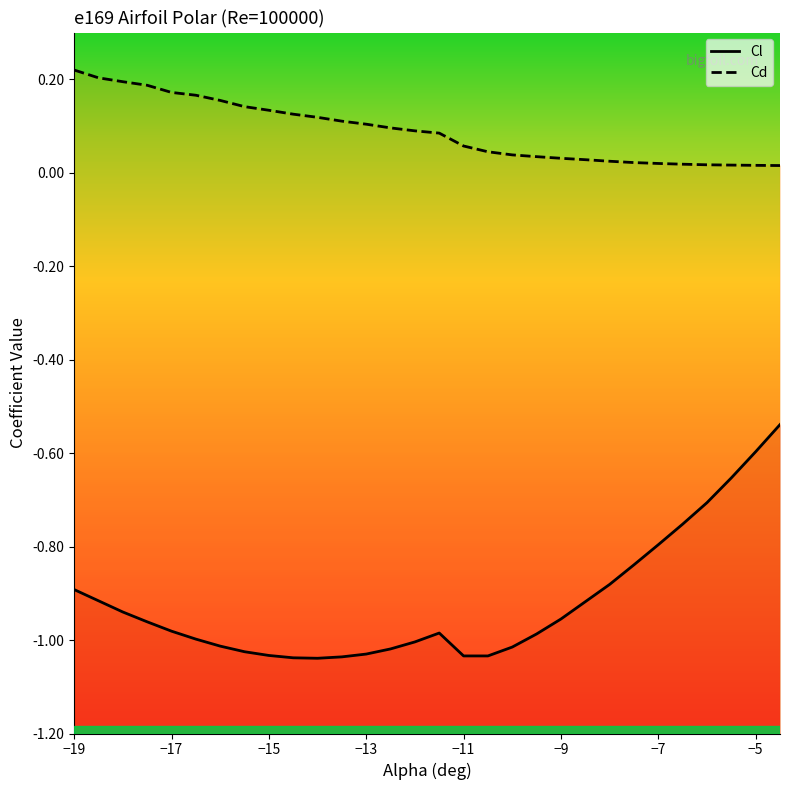

What is the maximum value for Cl?

-0.5